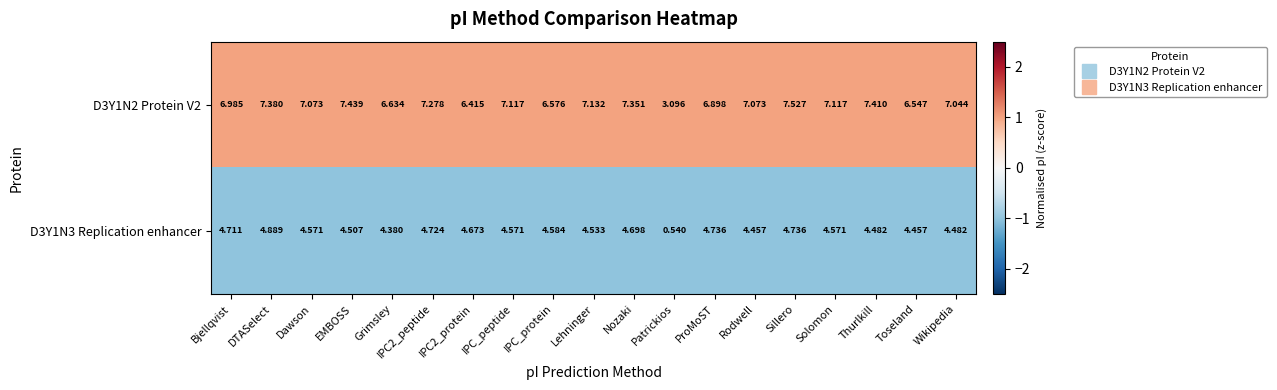

Where does the D3Y1N3 Replication enhancer series first go above 4?

Bjellqvist